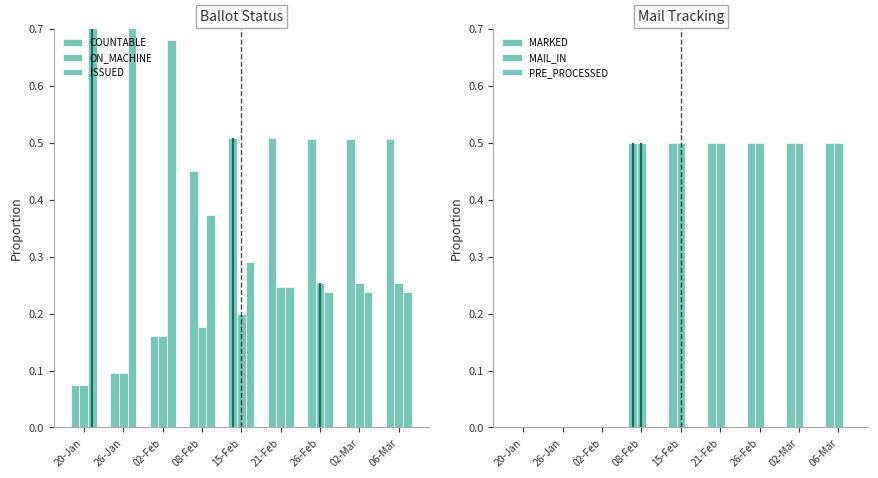

Which series changed the most between 20-Jan and 15-Feb?

ISSUED